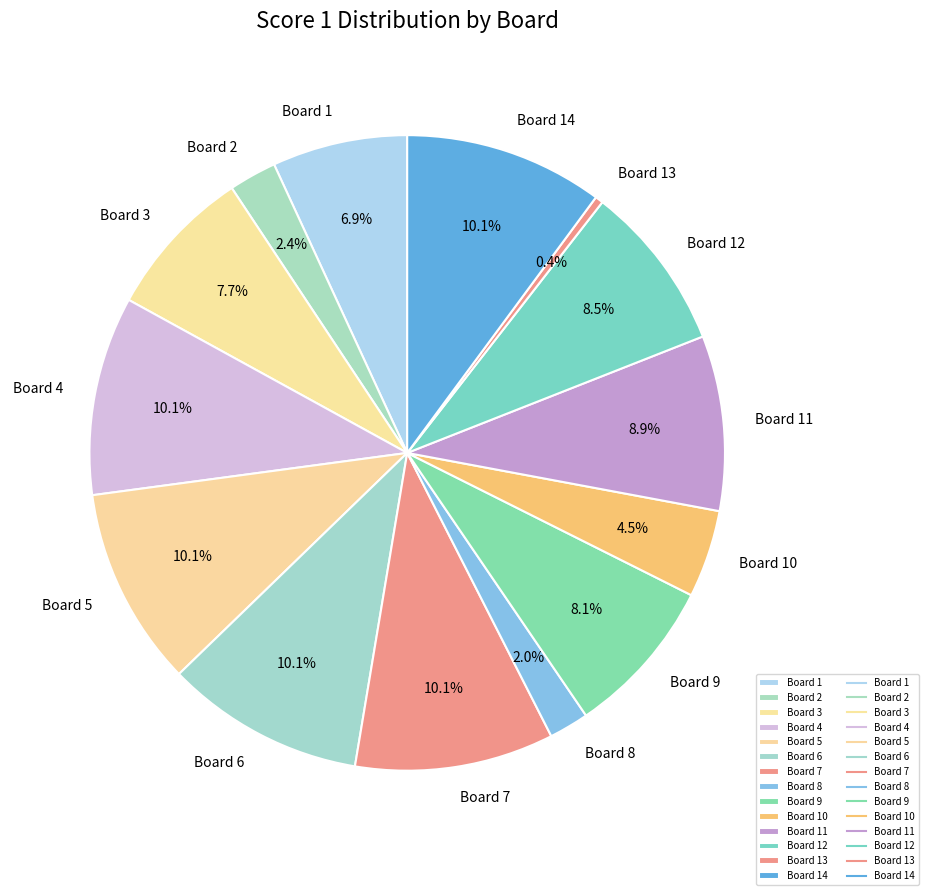

How many slices are in this pie chart?

14